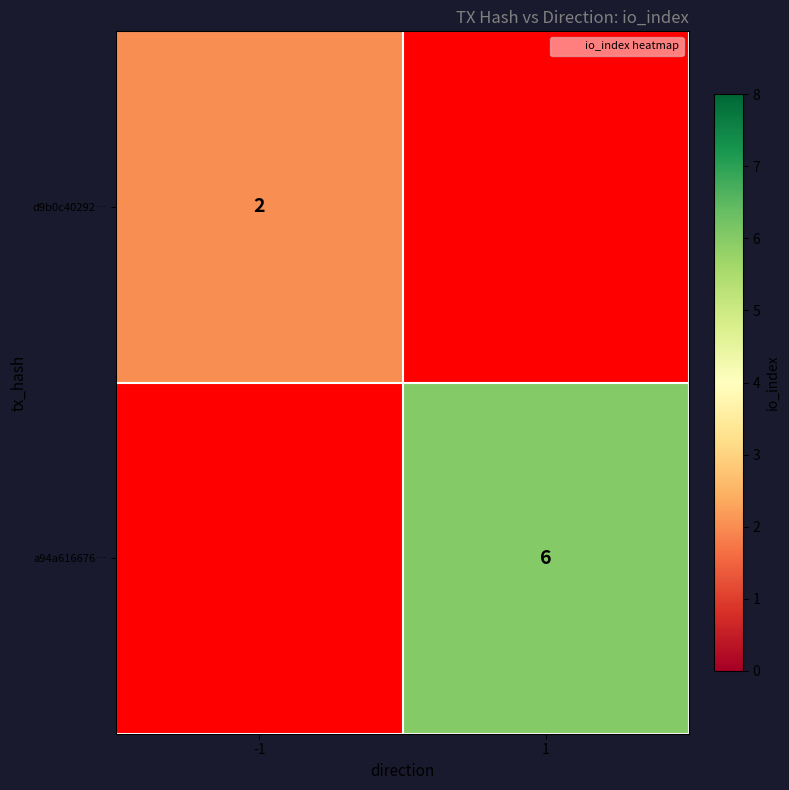

True or false: d9b0c40292… has a value of 1 at -1.

False